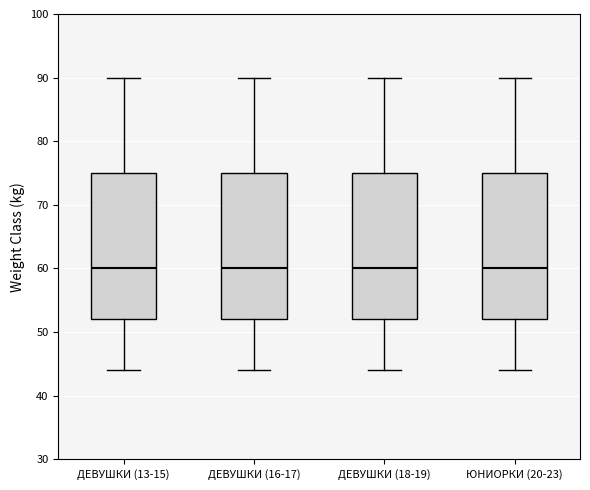

Reading left to right, read every box against the y-axis: the position of its median line, the range the box covers, and the ends of its whiskers. The values are not printed on the chart, so give them approximately, as read against the axis.

ДЕВУШКИ (13-15): median 60, box 52 to 75, whiskers 44 to 90
ДЕВУШКИ (16-17): median 60, box 52 to 75, whiskers 44 to 90
ДЕВУШКИ (18-19): median 60, box 52 to 75, whiskers 44 to 90
ЮНИОРКИ (20-23): median 60, box 52 to 75, whiskers 44 to 90